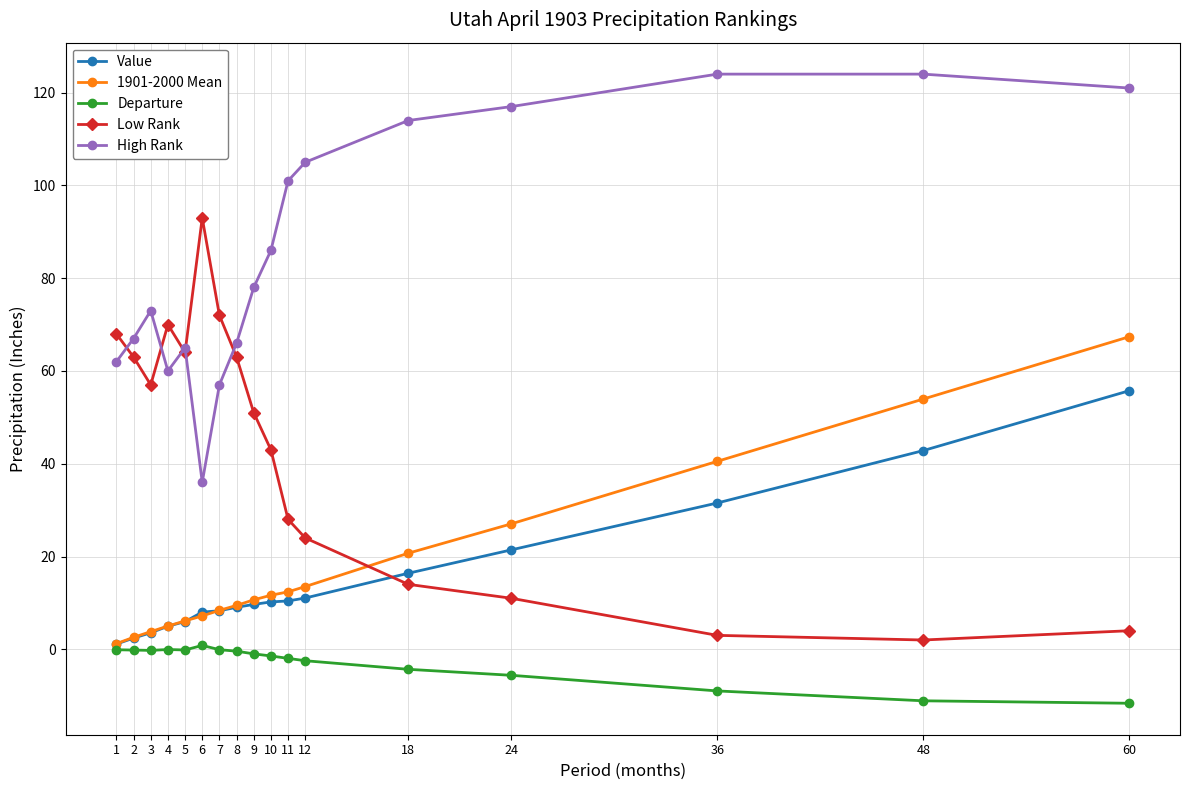

What is the maximum value shown in the chart?

124.0